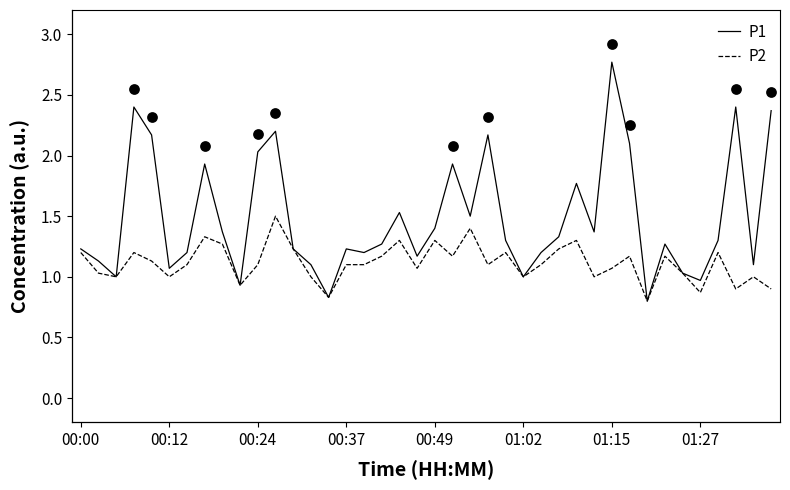

Which series has the largest Y range (max minus min)?

P1